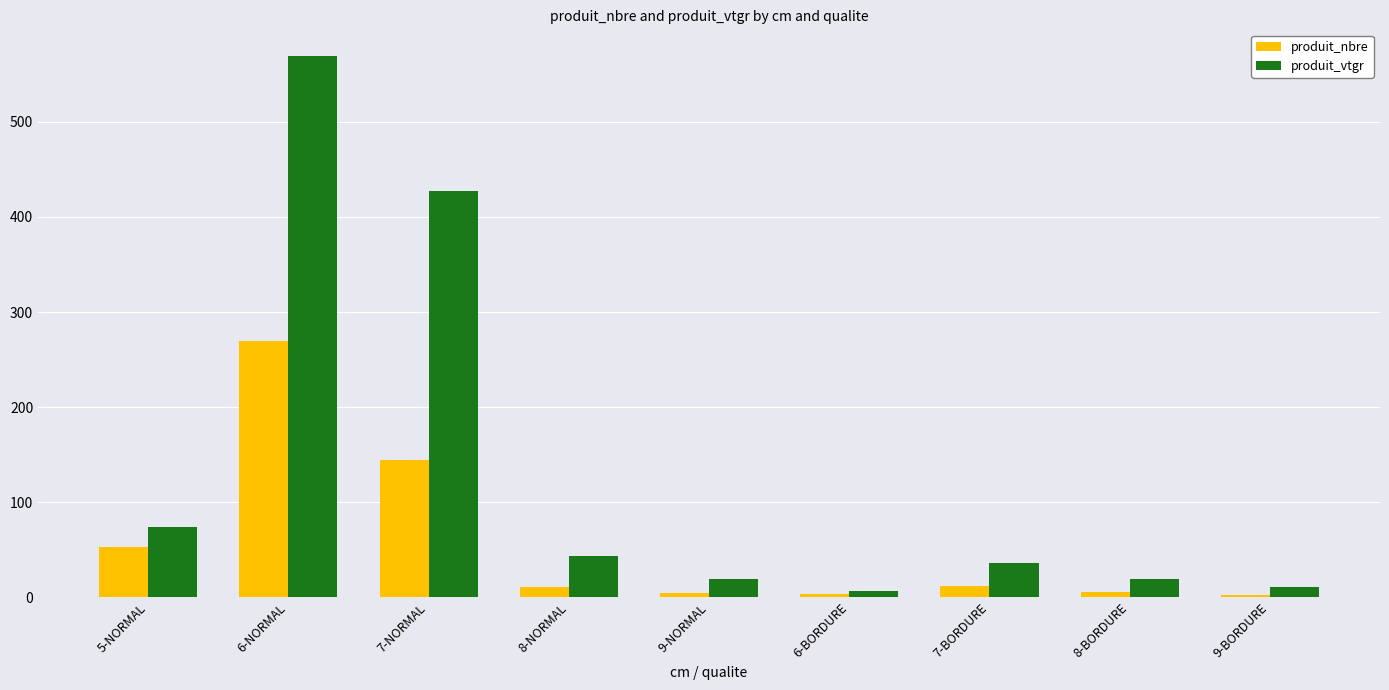

The value of produit_vtgr at 7-NORMAL is 427.5. True or false?

True